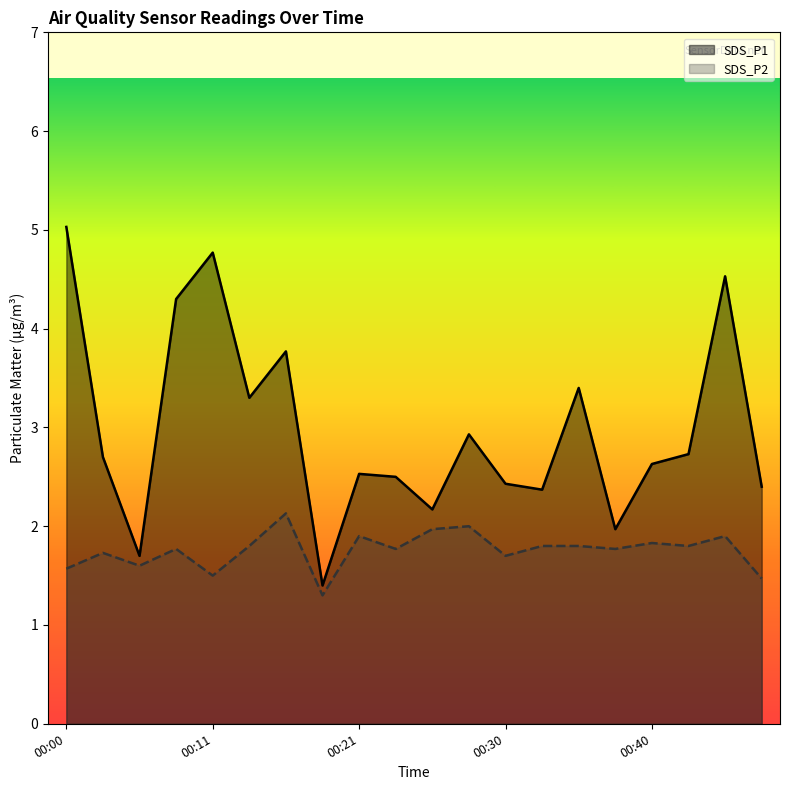

Which series changed the most between 00:13 and 00:33?

SDS_P1